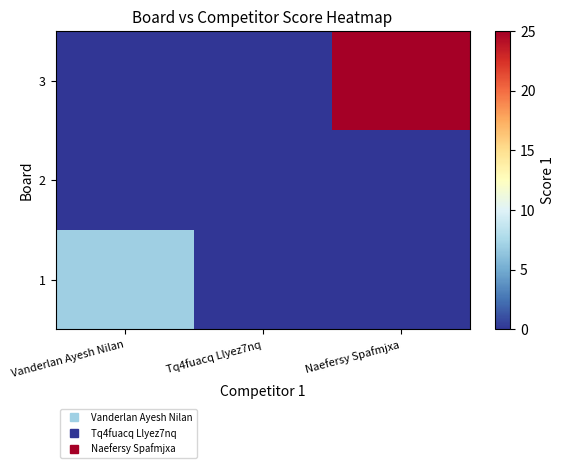

Reading left to right, extract all data points from this chart.

1: Vanderlan Ayesh Nilan=7	Tq4fuacq Llyez7nq=0	Naefersy Spafmjxa=0
2: Vanderlan Ayesh Nilan=0	Tq4fuacq Llyez7nq=0	Naefersy Spafmjxa=0
3: Vanderlan Ayesh Nilan=0	Tq4fuacq Llyez7nq=0	Naefersy Spafmjxa=25